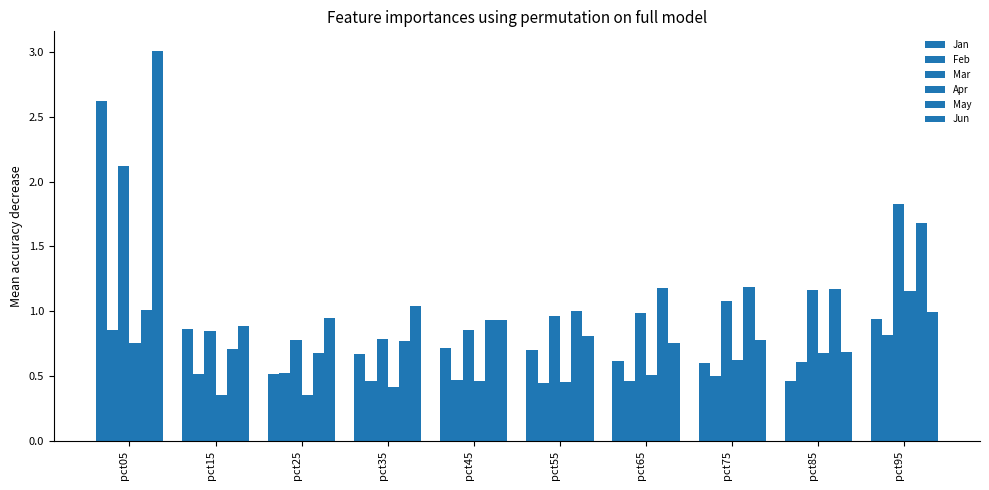

Count the number of data series in this chart.

6